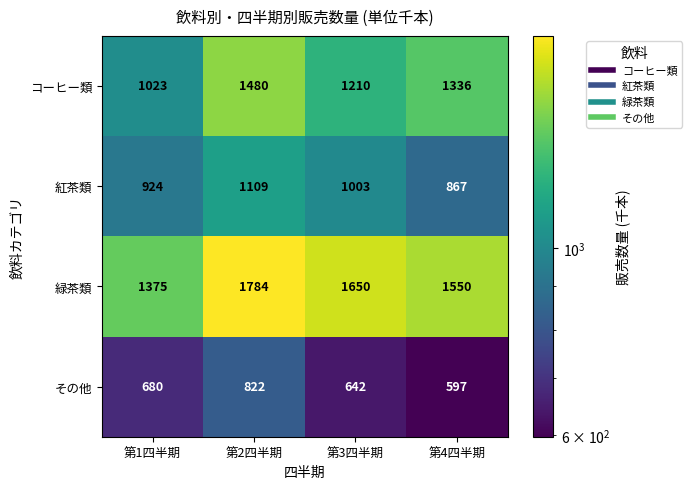

What is the difference between the second highest and second lowest values in the その他 series?

38